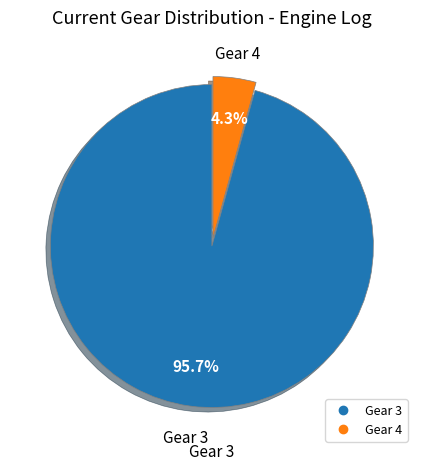

What is the largest slice in the pie chart?

Gear 3